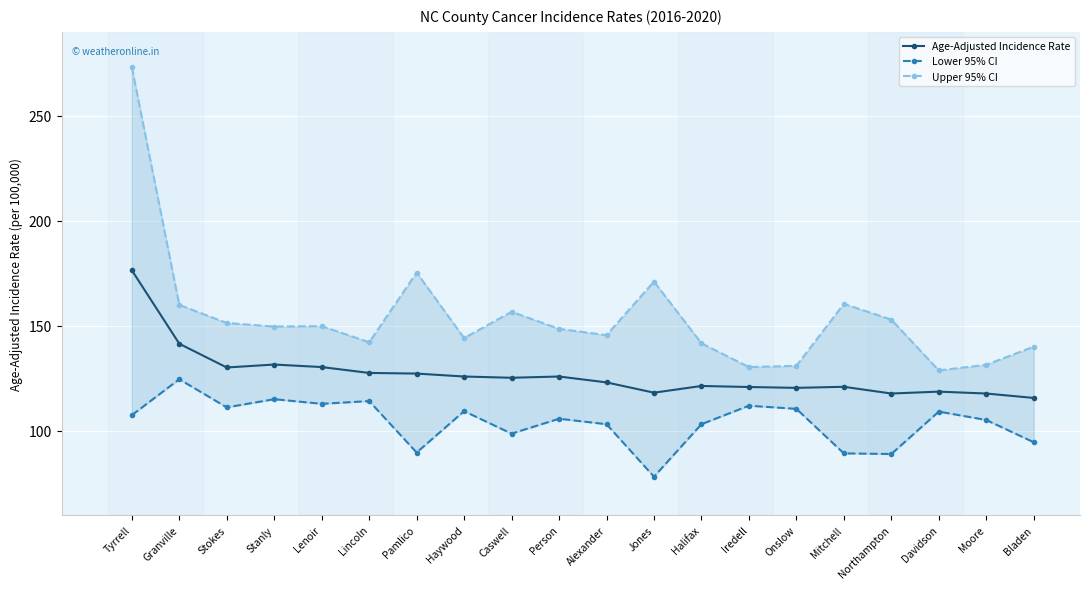

What is the label of the 14th point from the right?

Pamlico